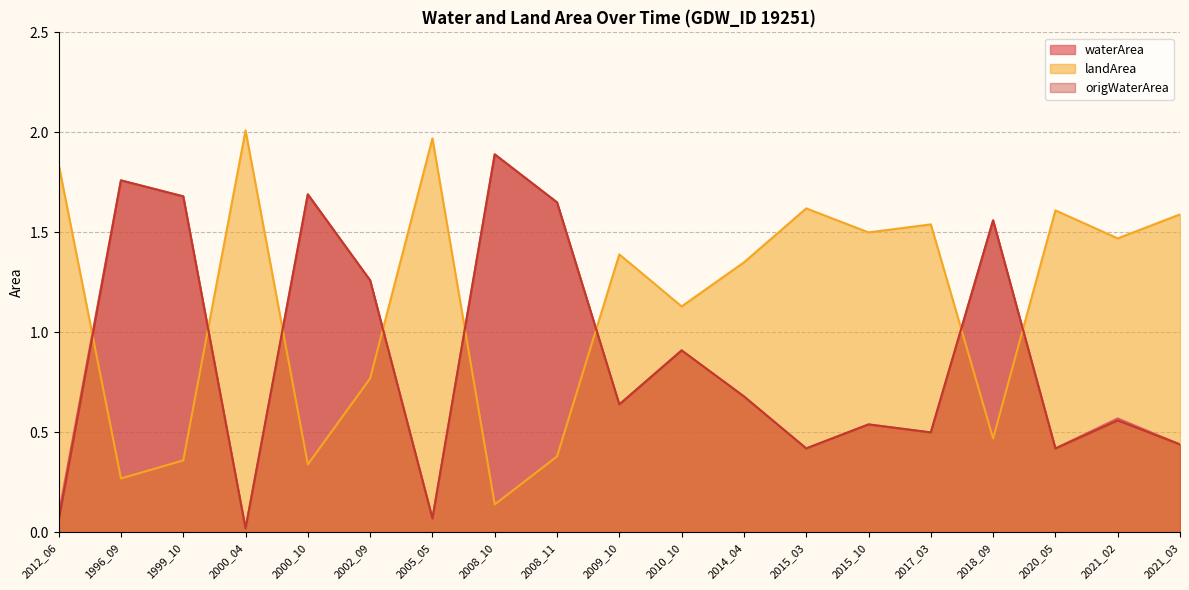

Between 1996_09 and 2008_10, which series saw the biggest shift?

landArea